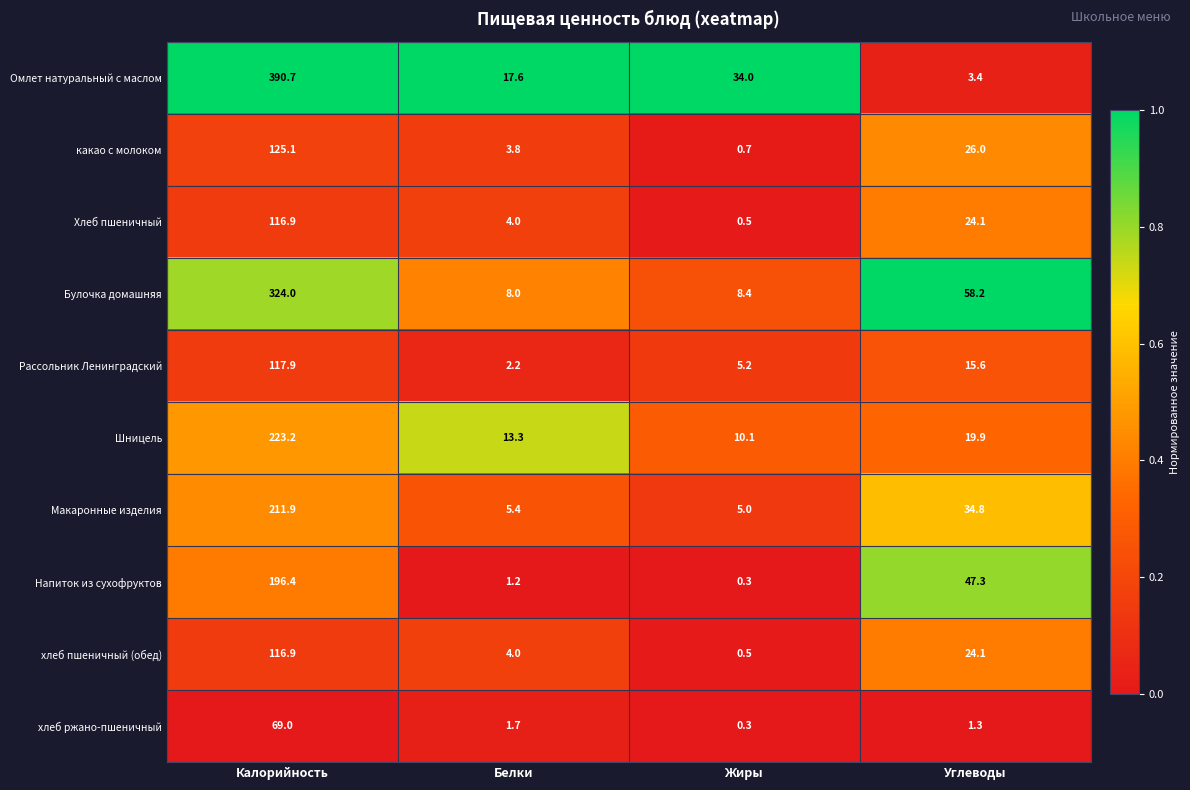

Count the number of data series in this chart.

10